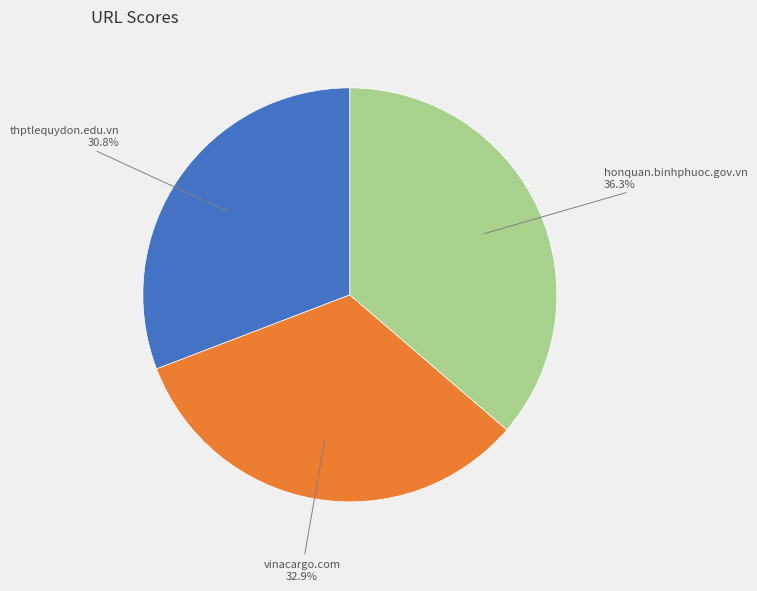

Does vinacargo.com account for over 50% of the chart?

No